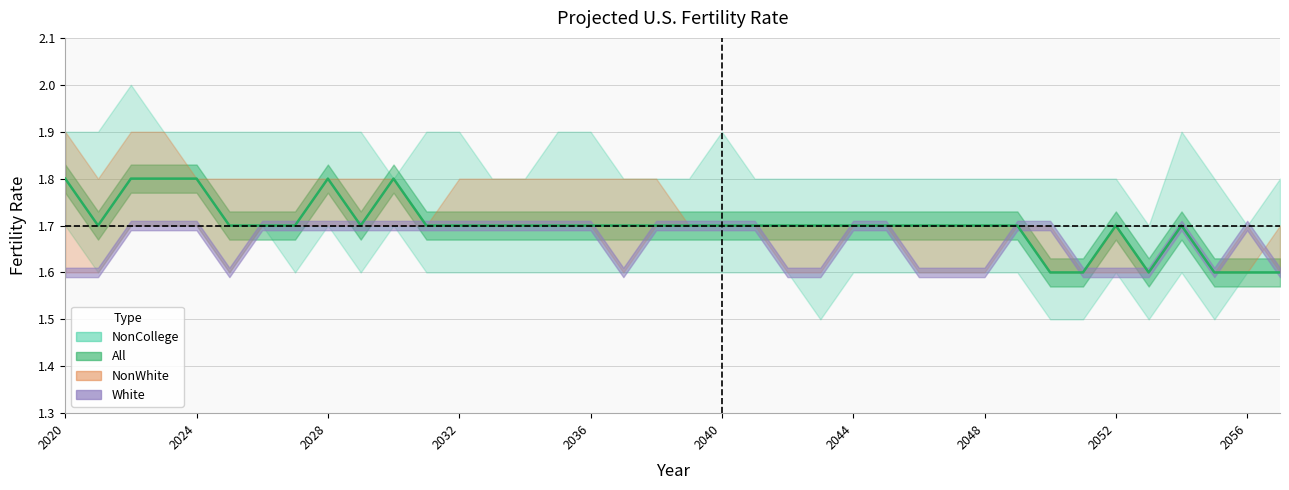

The value at 31 is 0.9. True or false?

False